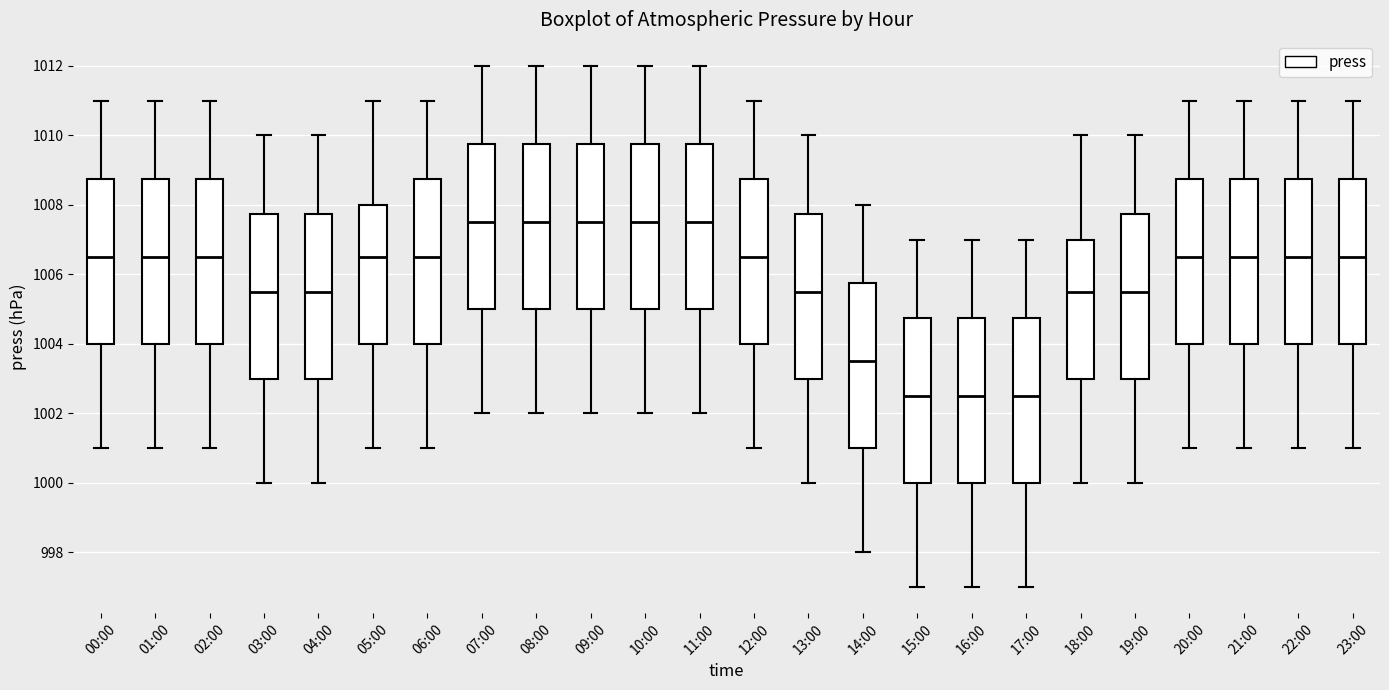

Reading left to right, transcribe this box plot: for each box, give where its median line is, the range the box spans, and where its two whiskers end, as read against the y-axis. The values are not printed on the chart, so give them approximately, as read against the axis.

00:00: median 1006.6, box 1004.0 to 1008.8, whiskers 1001.0 to 1011.0
01:00: median 1006.6, box 1004.0 to 1008.8, whiskers 1001.0 to 1011.0
02:00: median 1006.6, box 1004.0 to 1008.8, whiskers 1001.0 to 1011.0
03:00: median 1005.6, box 1003.0 to 1007.8, whiskers 1000.0 to 1010.0
04:00: median 1005.6, box 1003.0 to 1007.8, whiskers 1000.0 to 1010.0
05:00: median 1006.6, box 1004.0 to 1008.0, whiskers 1001.0 to 1011.0
06:00: median 1006.6, box 1004.0 to 1008.8, whiskers 1001.0 to 1011.0
07:00: median 1007.6, box 1005.0 to 1009.8, whiskers 1002.0 to 1012.0
08:00: median 1007.6, box 1005.0 to 1009.8, whiskers 1002.0 to 1012.0
09:00: median 1007.6, box 1005.0 to 1009.8, whiskers 1002.0 to 1012.0
10:00: median 1007.6, box 1005.0 to 1009.8, whiskers 1002.0 to 1012.0
11:00: median 1007.6, box 1005.0 to 1009.8, whiskers 1002.0 to 1012.0
12:00: median 1006.6, box 1004.0 to 1008.8, whiskers 1001.0 to 1011.0
13:00: median 1005.6, box 1003.0 to 1007.8, whiskers 1000.0 to 1010.0
14:00: median 1003.6, box 1001.0 to 1005.8, whiskers 998.0 to 1008.0
15:00: median 1002.6, box 1000.0 to 1004.8, whiskers 997.0 to 1007.0
16:00: median 1002.6, box 1000.0 to 1004.8, whiskers 997.0 to 1007.0
17:00: median 1002.6, box 1000.0 to 1004.8, whiskers 997.0 to 1007.0
18:00: median 1005.6, box 1003.0 to 1007.0, whiskers 1000.0 to 1010.0
19:00: median 1005.6, box 1003.0 to 1007.8, whiskers 1000.0 to 1010.0
20:00: median 1006.6, box 1004.0 to 1008.8, whiskers 1001.0 to 1011.0
21:00: median 1006.6, box 1004.0 to 1008.8, whiskers 1001.0 to 1011.0
22:00: median 1006.6, box 1004.0 to 1008.8, whiskers 1001.0 to 1011.0
23:00: median 1006.6, box 1004.0 to 1008.8, whiskers 1001.0 to 1011.0